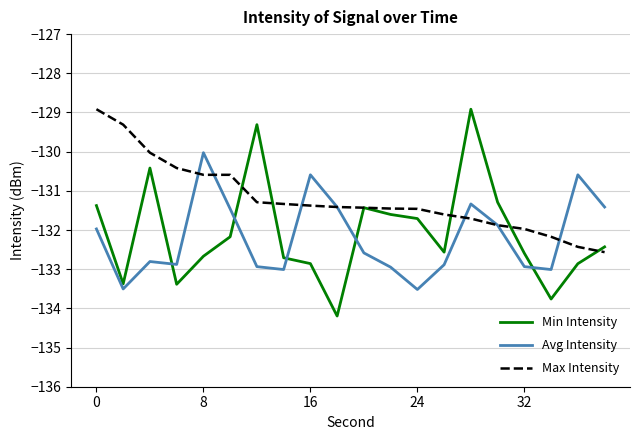

What is the highest value of the Min Intensity series?

-128.9